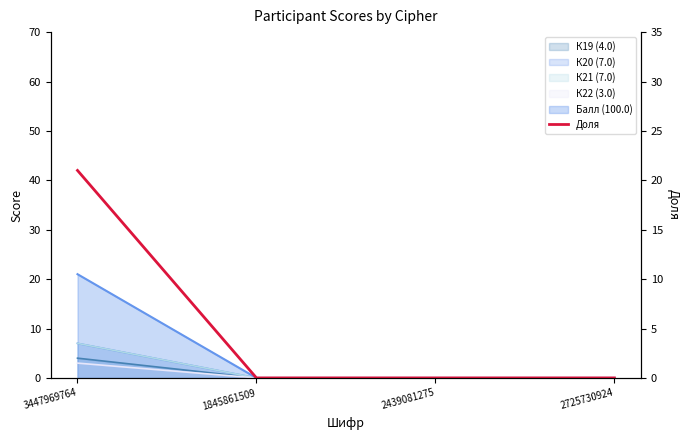

What is the change in value from 3447969764 to 2439081275?

-21